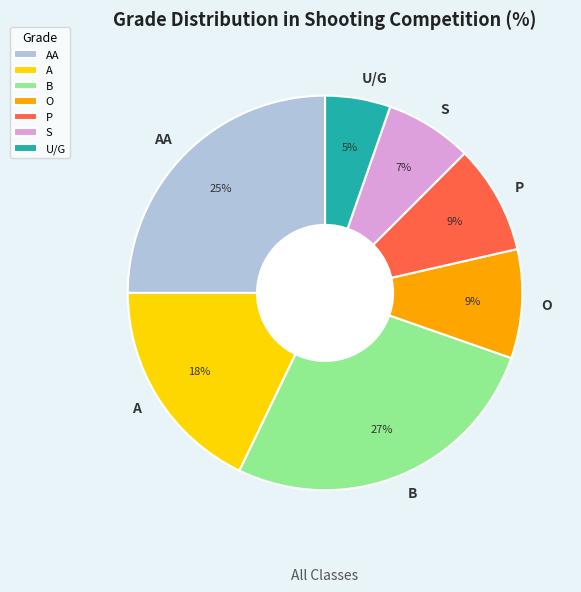

What is the smallest slice in the pie chart?

U/G